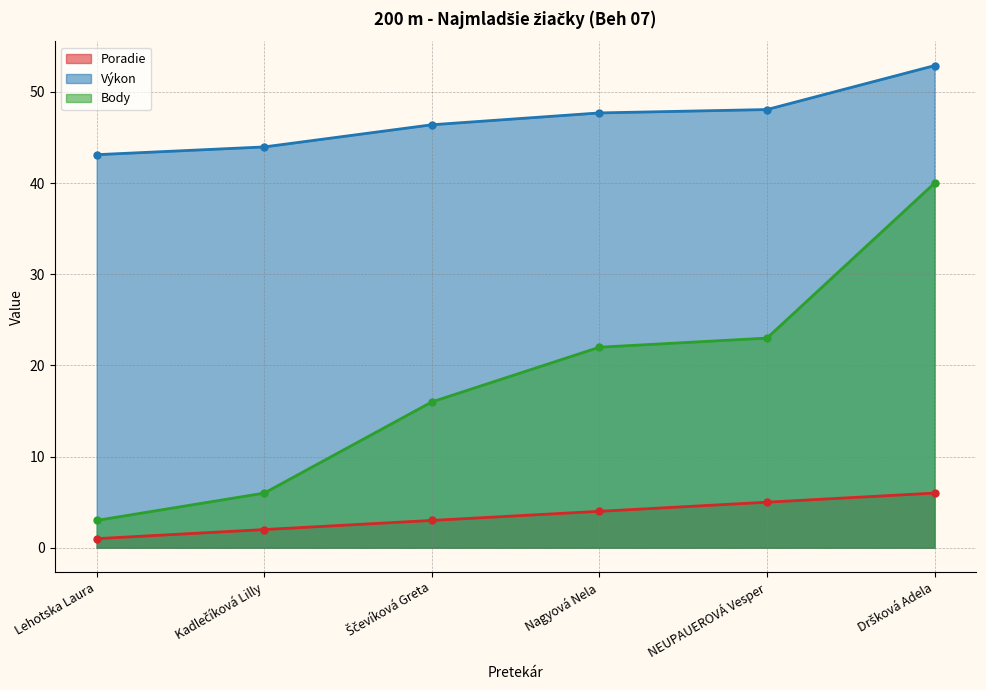

What is the value of the Body point at the 3rd from the left?

16.0